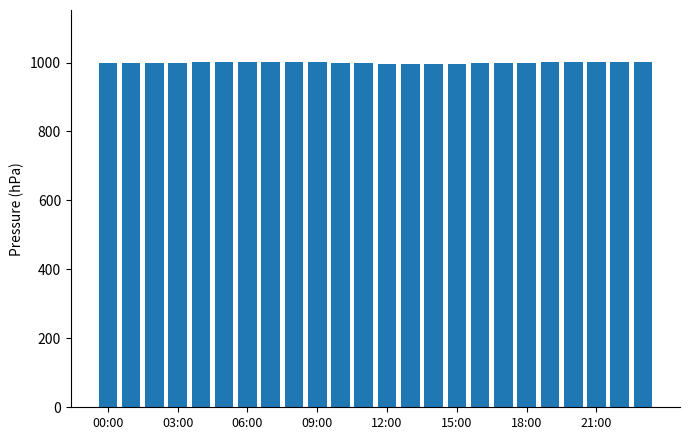

What is the smallest value displayed?

997